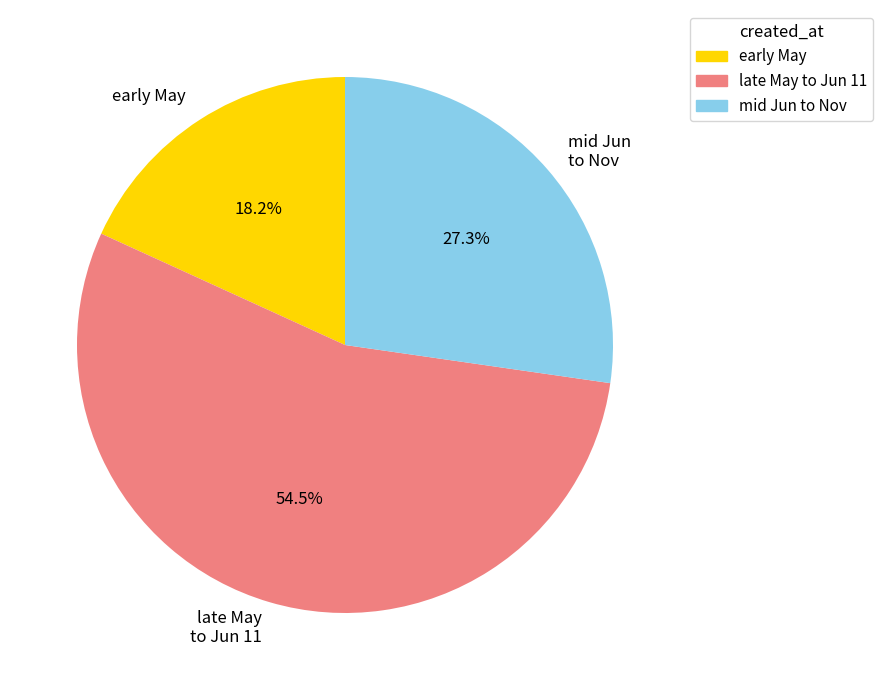

What is the smallest slice in the pie chart?

early May